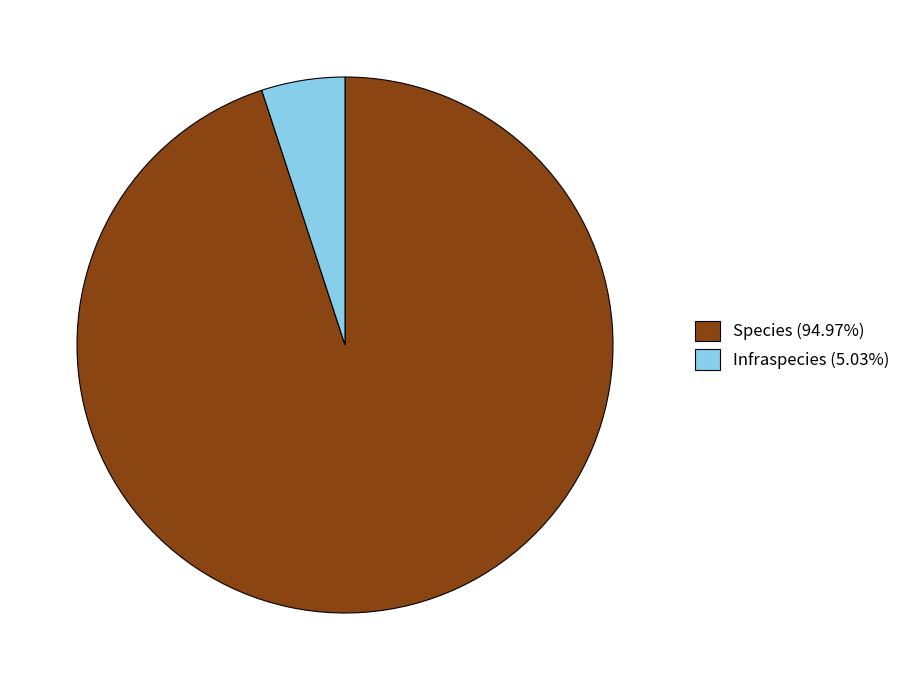

Approximately how many times larger is the value at Infraspecies compared to Species?

0.1